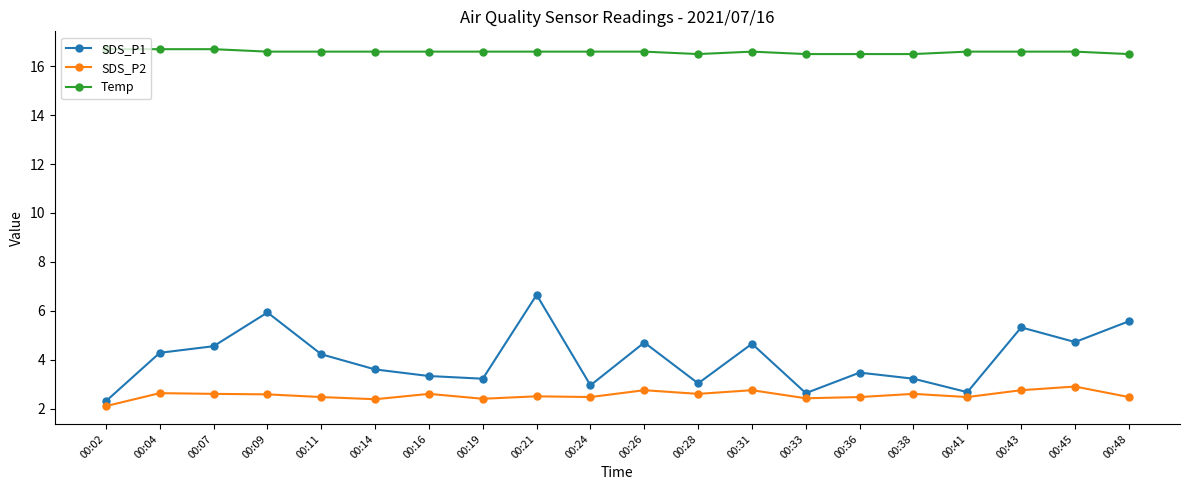

True or false: SDS_P2 and Temp intersect in this chart.

False